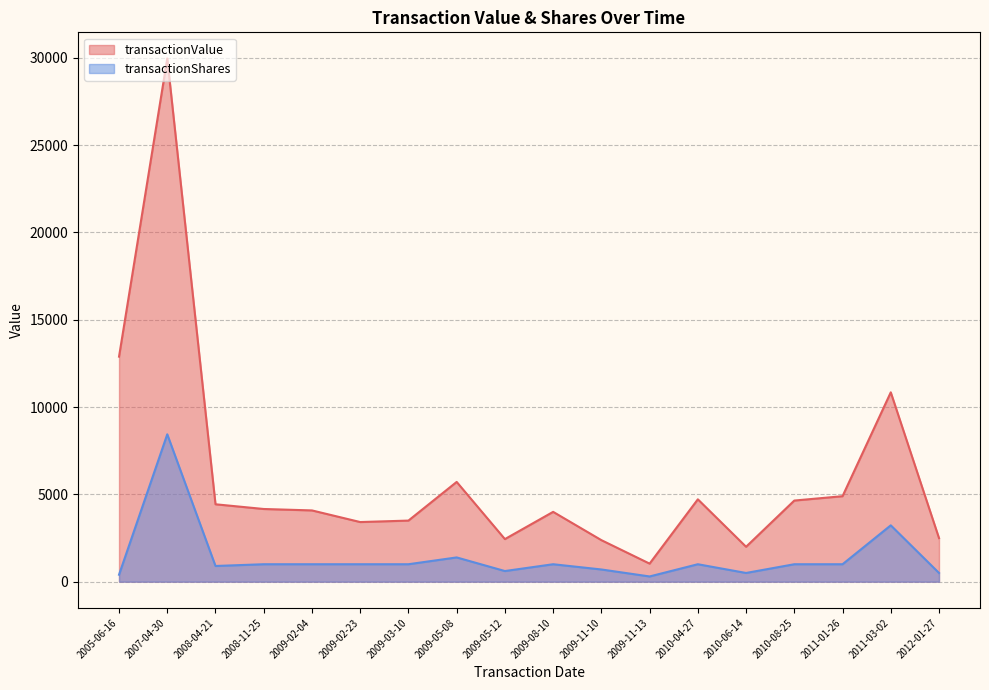

Where is transactionValue nearest to the value 15500?

2005-06-16